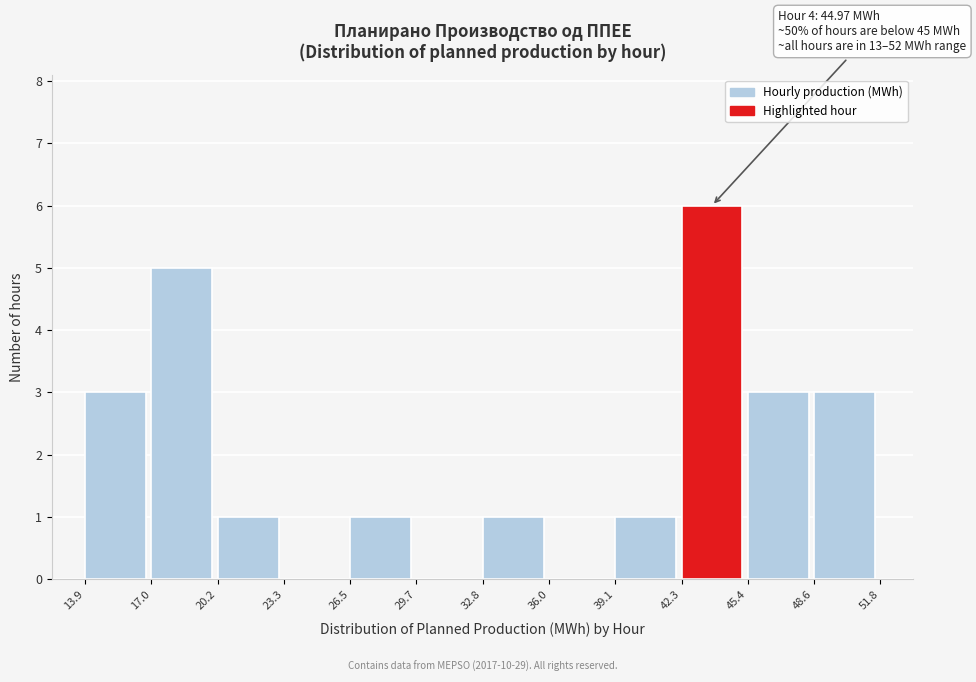

Over which range of the x-axis is the bar tallest?

42.3 to 45.4